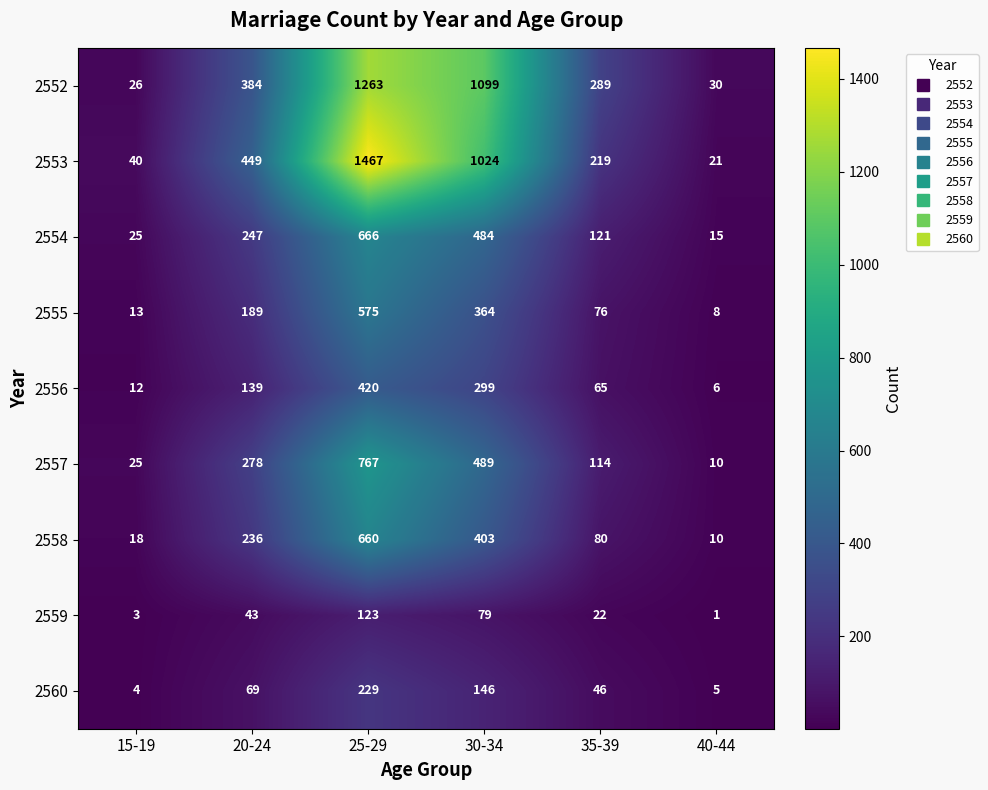

The 2559 series shows 0 at 40-44. True or false?

False